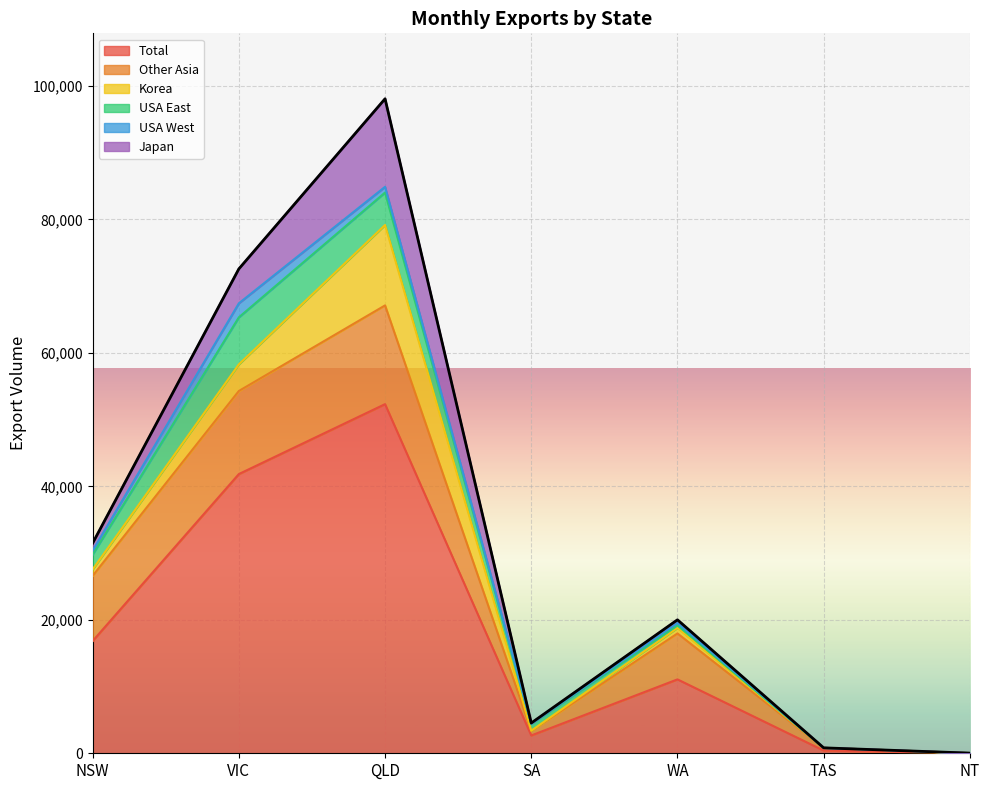

How many values in the Other Asia series exceed 6885?

3